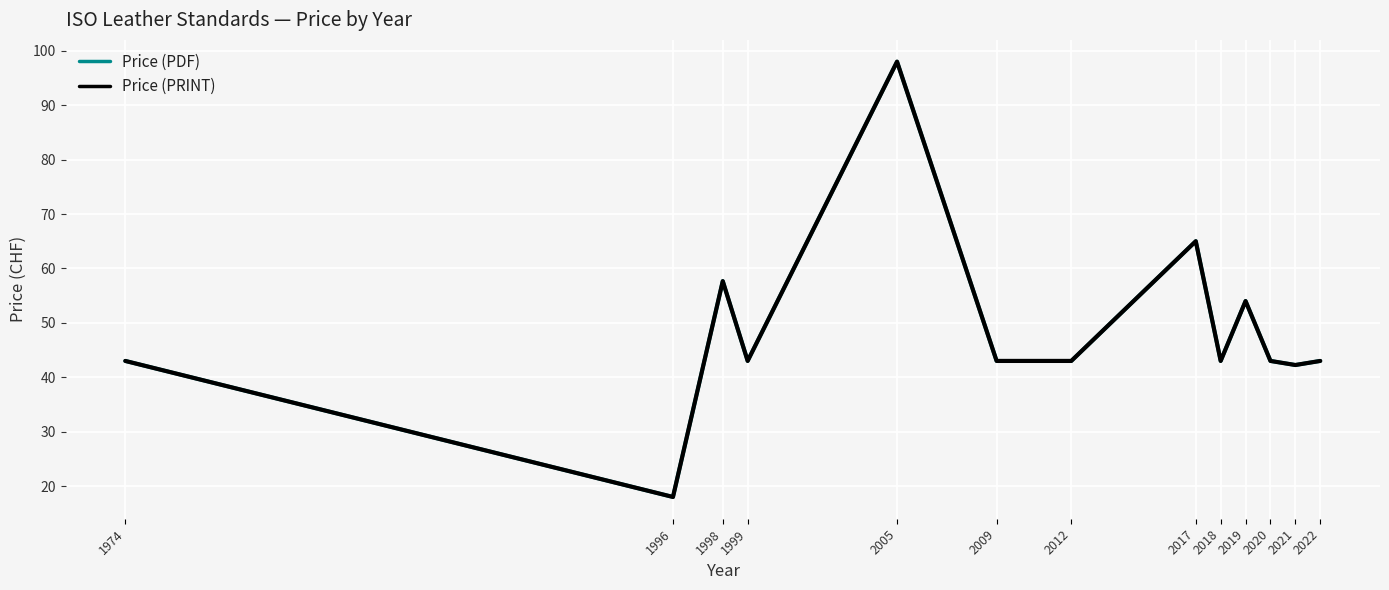

What is the maximum value shown in the chart?

98.0